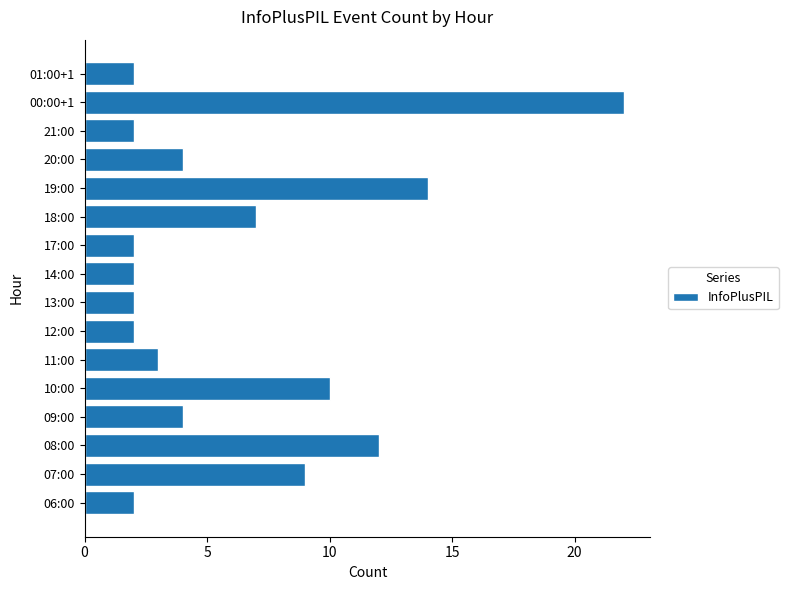

What is the difference between the maximum and minimum values?

20